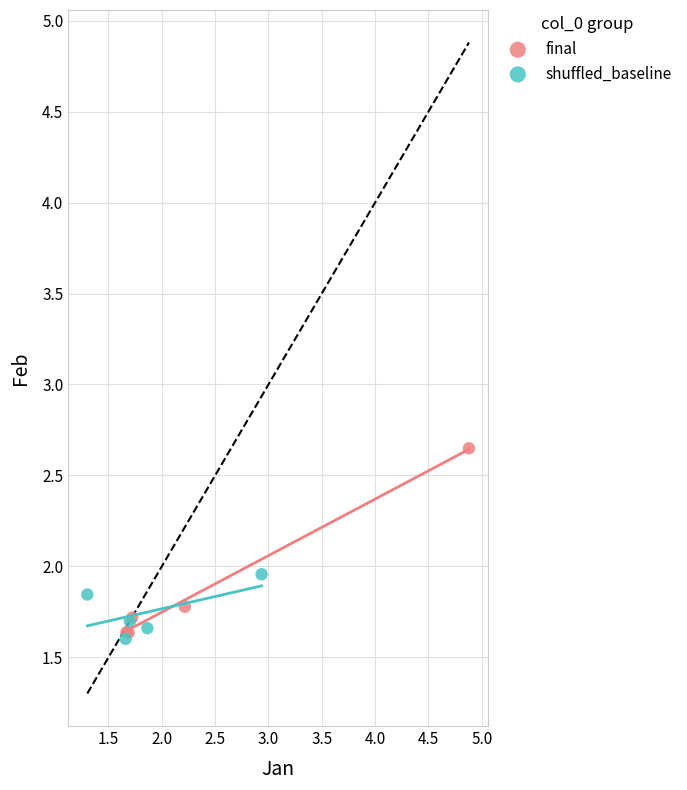

Which series has the widest spread of Y values?

final